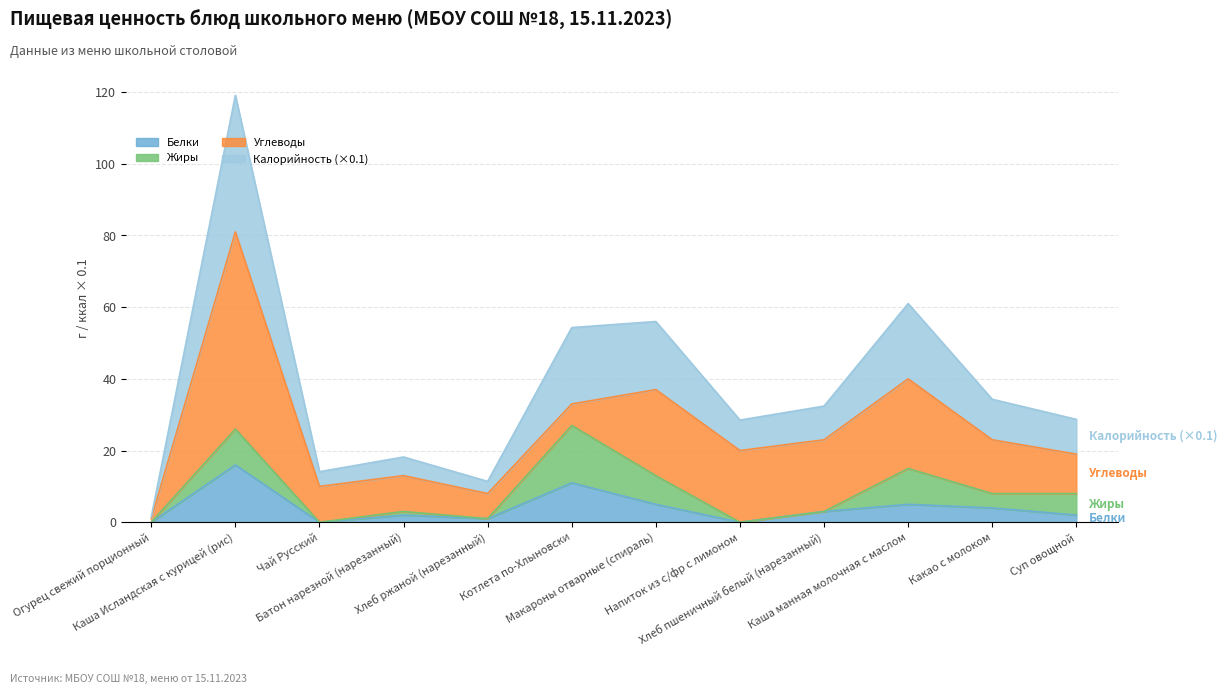

Which series has the widest spread of values?

Калорийность